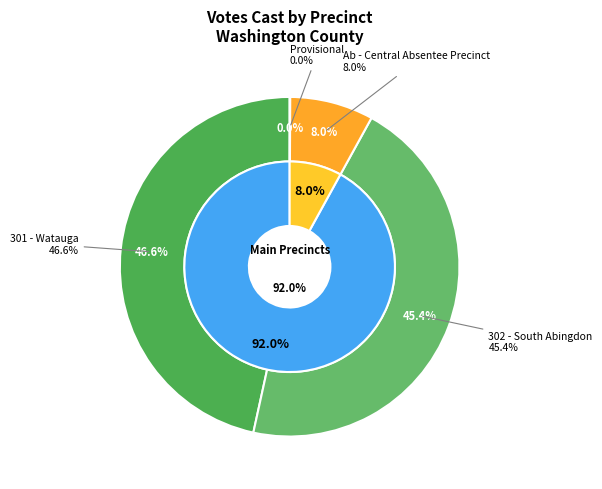

What is the change in value from 302 - South Abingdon to Ab - Central Absentee Precinct?

-852